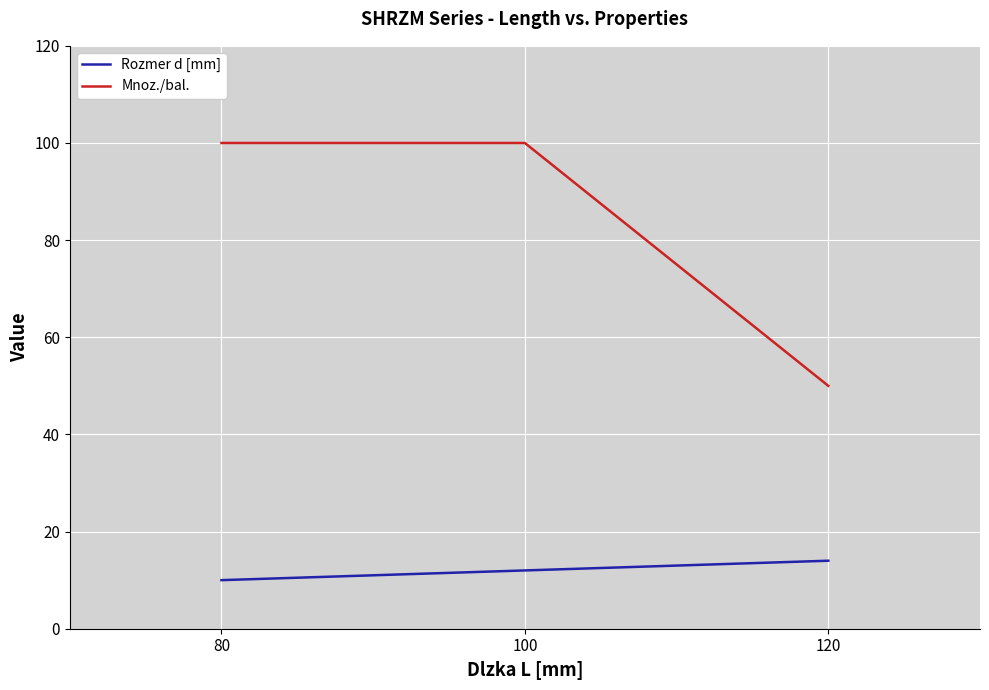

Between 80 and 120, which series saw the biggest shift?

Mnoz./bal.